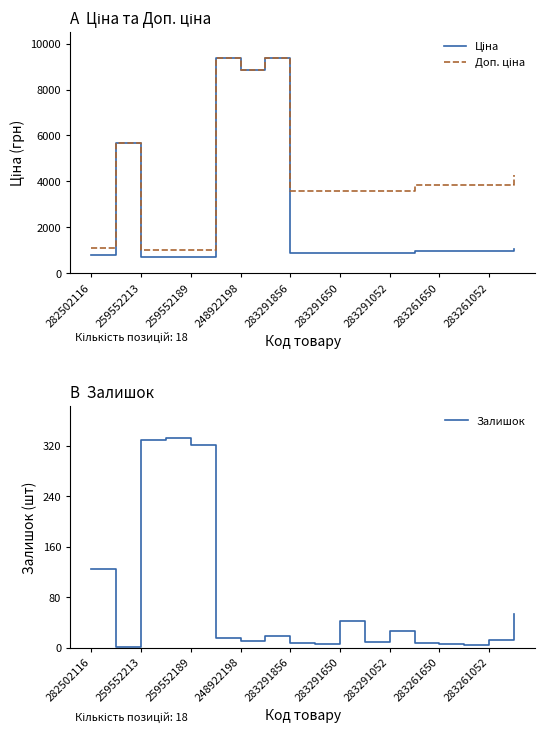

Reading left to right, extract all data points from this chart.

Ціна: 818.5	5673.8	693.7	693.7	693.7	9384.0	8856.7	9384.0	895.9	895.9	895.9	895.9	895.9	963.5	963.5	963.5	963.5	1069.8
Доп. ціна: 1109.2	5673.8	1024.6	1024.6	1024.6	9384.0	8856.7	9384.0	3583.6	3583.6	3583.6	3583.6	3583.6	3854.0	3854.0	3854.0	3854.0	4279.1
Залишок: 125.0	2.0	330.0	333.0	322.0	16.0	11.0	18.0	7.0	6.0	43.0	9.0	26.0	8.0	6.0	4.0	12.0	54.0